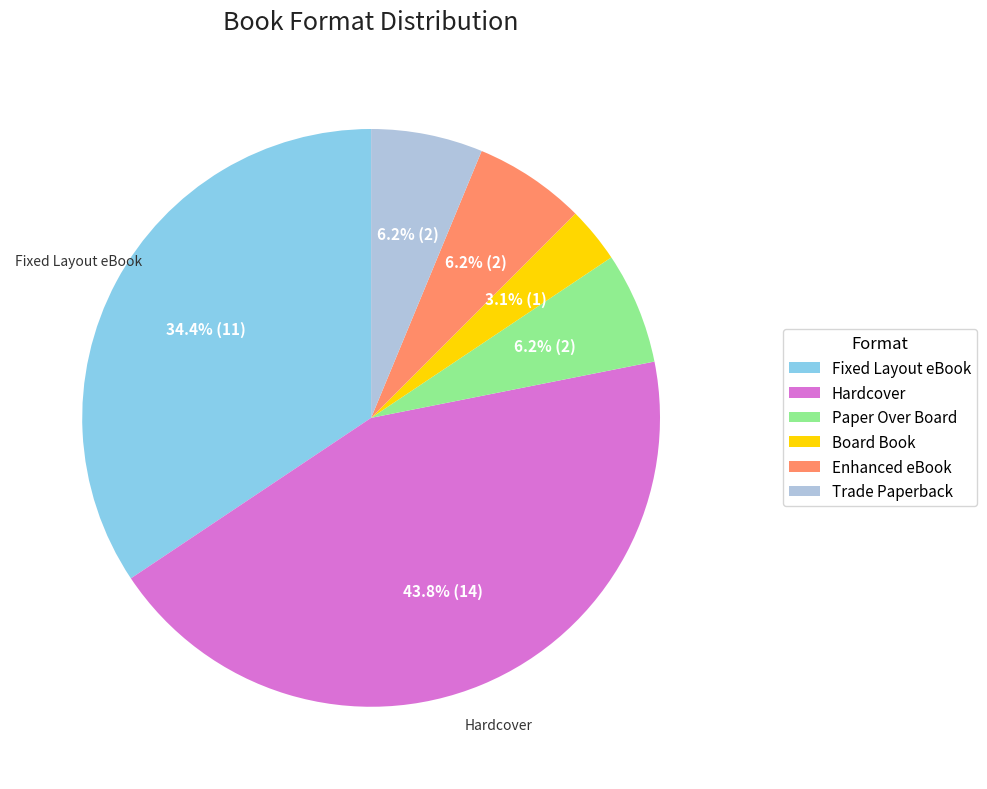

How many slices are in this pie chart?

6